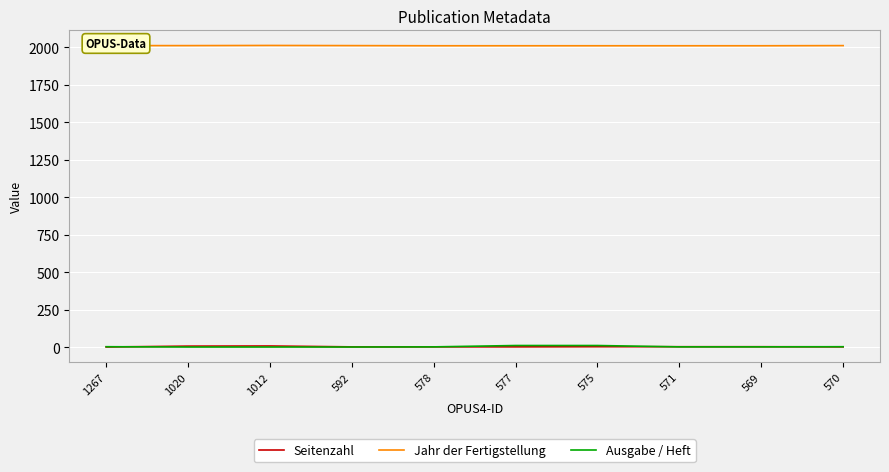

Does the chart have visible grid lines?

Yes